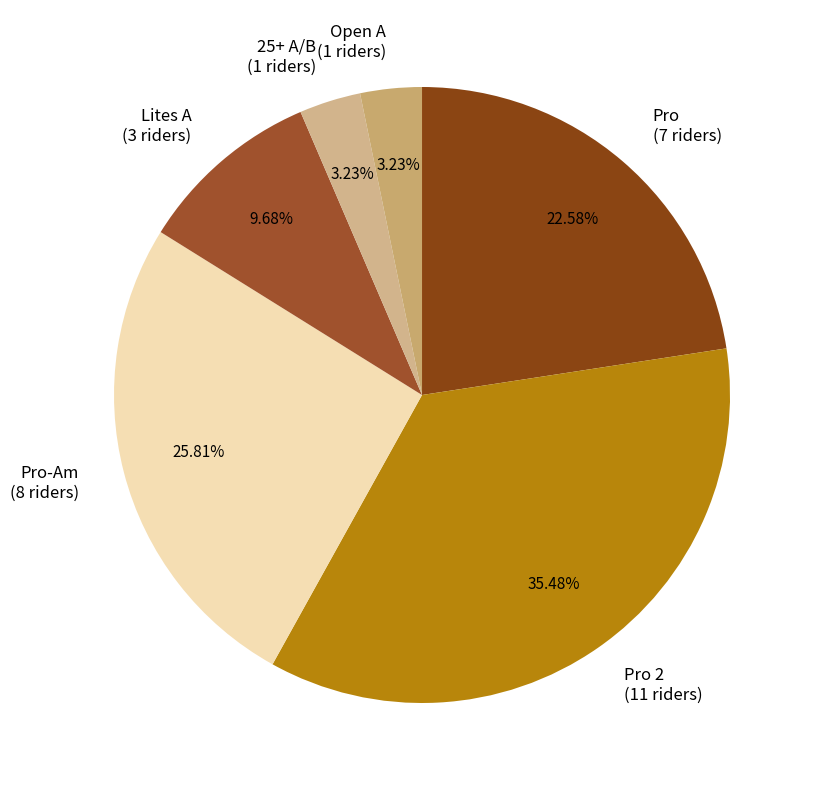

To the nearest percent, what is the average slice percentage?

17%